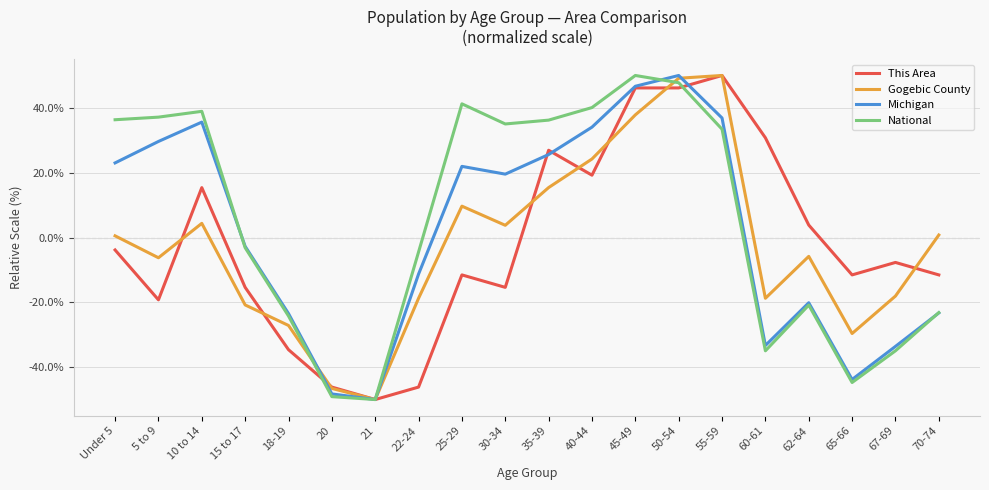

What is the spread (max minus min) of values at 35-39?

20.8